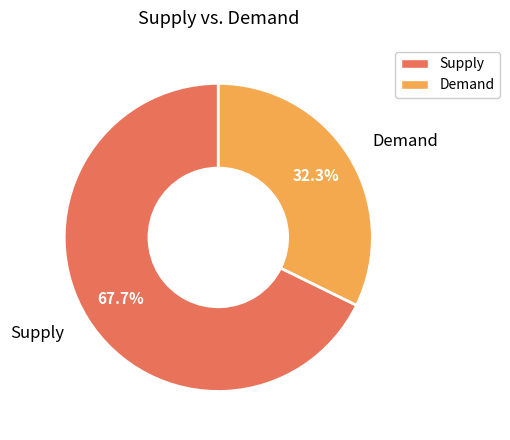

Is the sum of Supply and Demand greater than half?

Yes